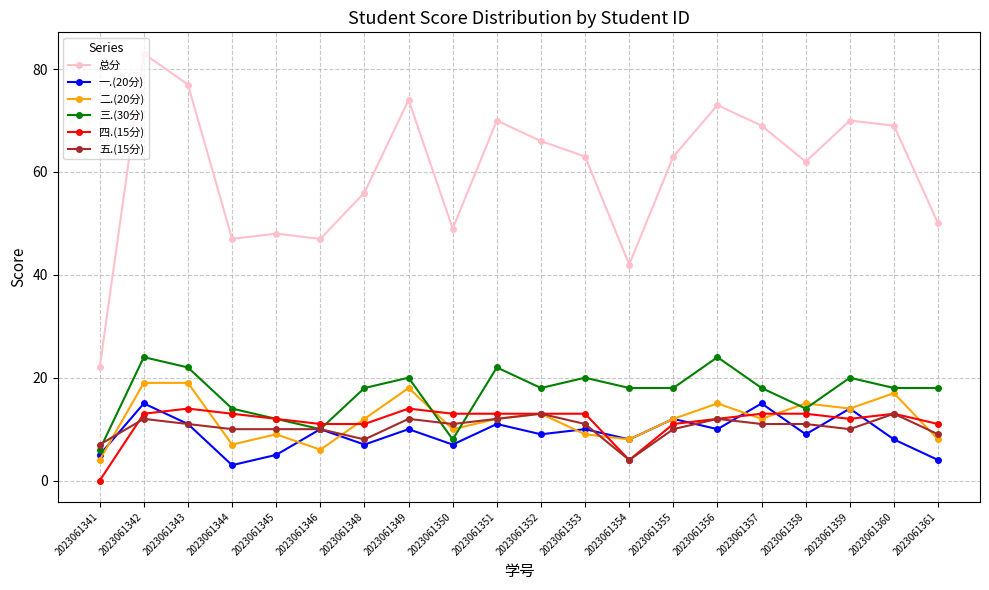

How many data points does each series have?

20